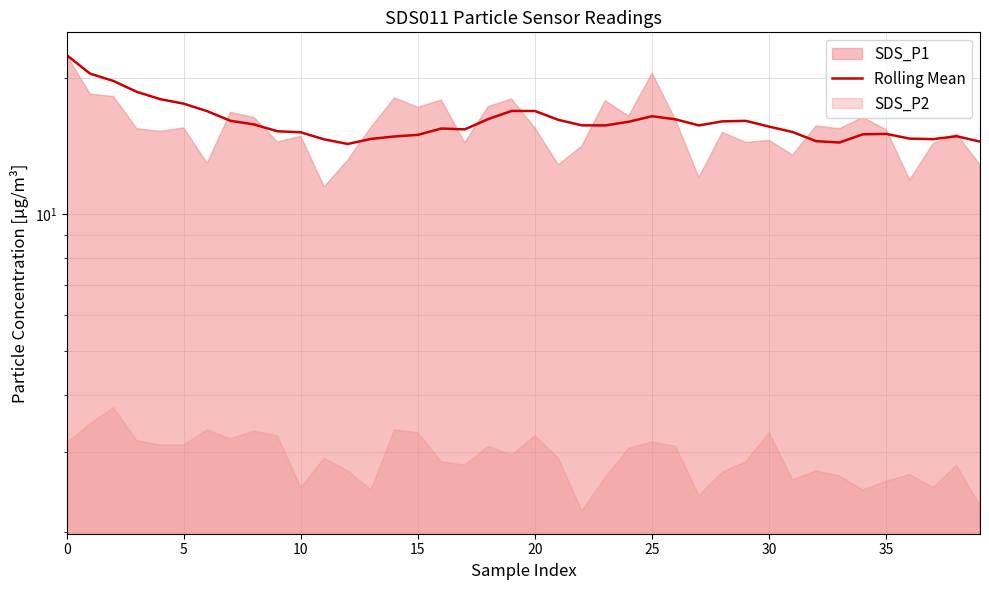

How many points are lower than both their immediate neighbors (excluding endpoints)?

6